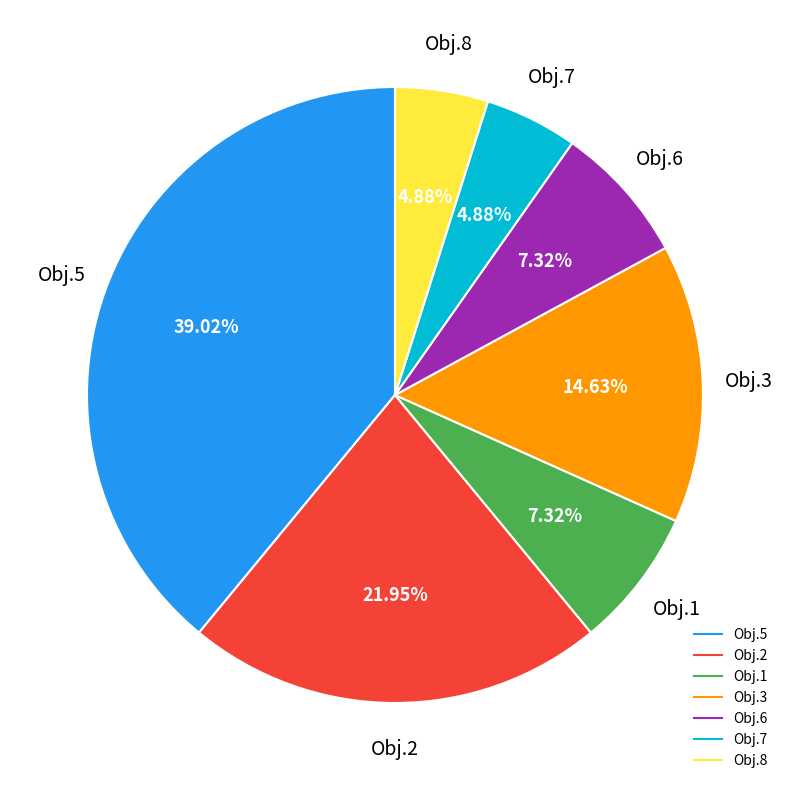

Is there any slice that represents more than half of the pie?

No